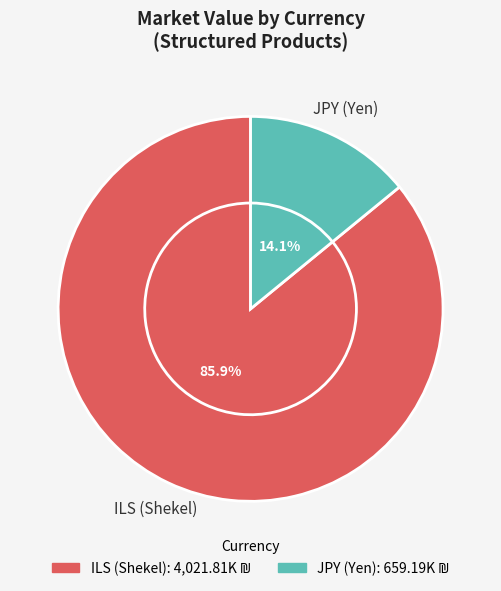

To the nearest percent, what is the average slice percentage?

50%